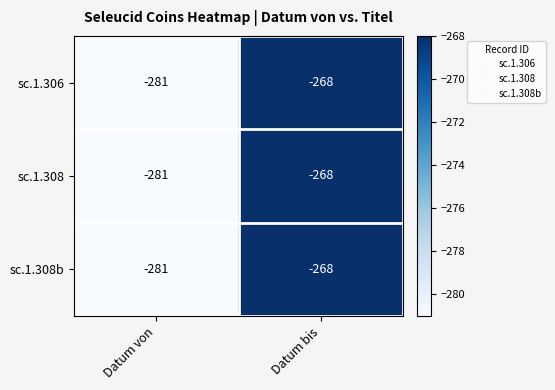

What is the difference between the maximum and minimum values in the sc.1.306 series?

13